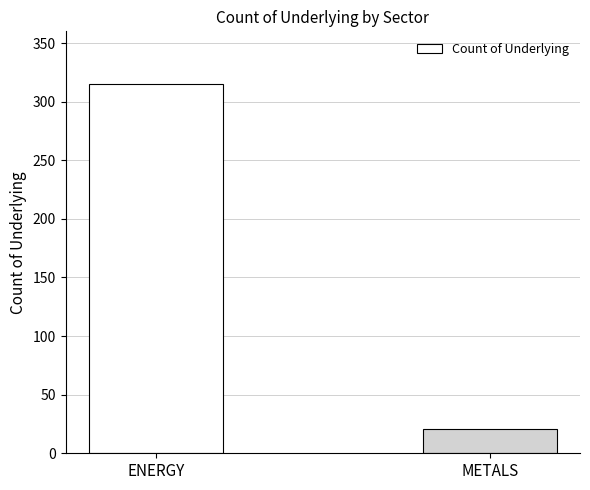

Reading right to left, list all the values displayed in this chart.

METALS=21	ENERGY=315